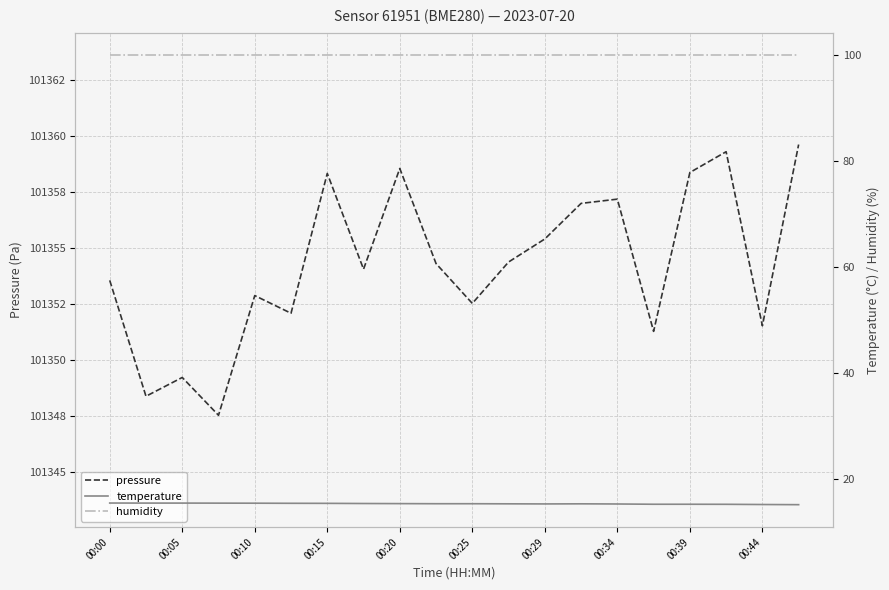

True or false: temperature and pressure intersect in this chart.

False